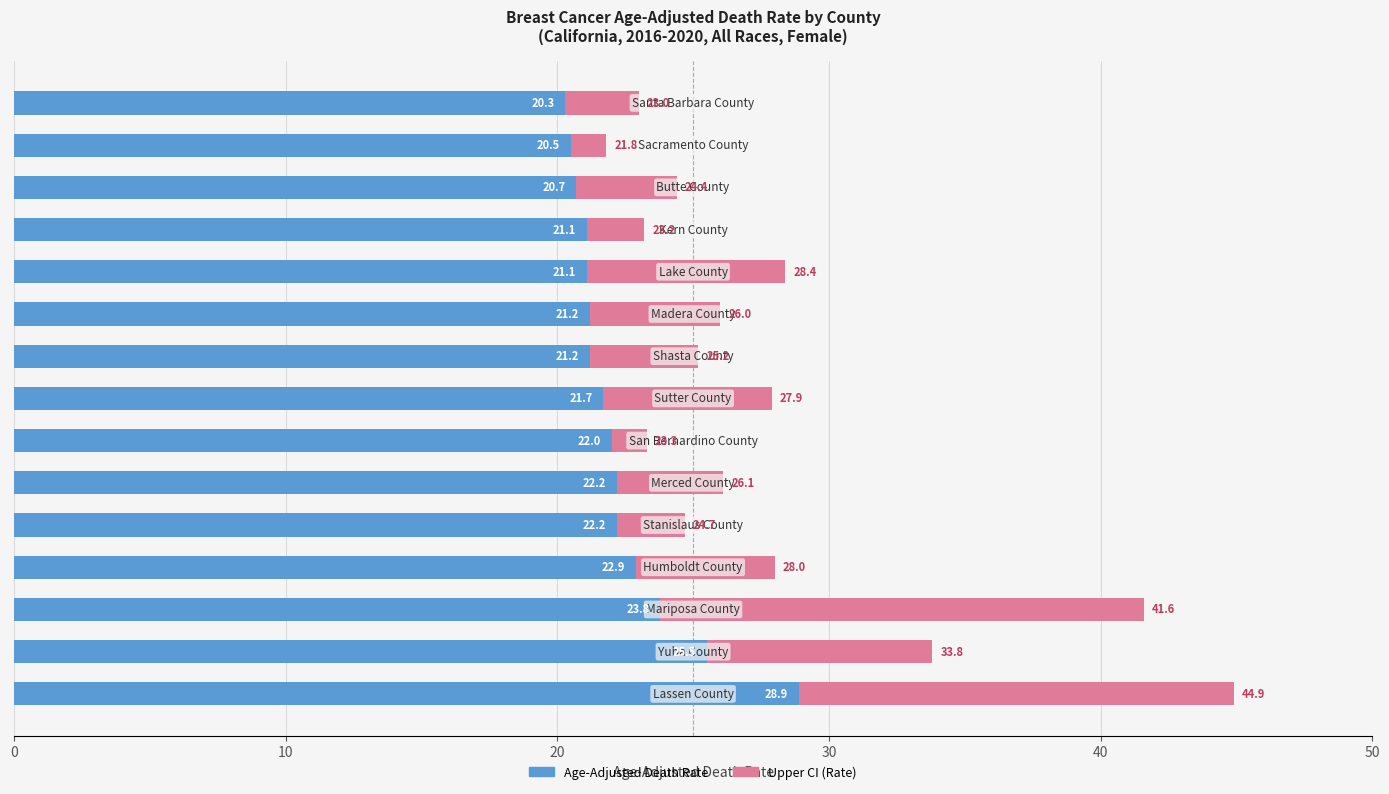

What is the sum of all Age-Adjusted Death Rate values?

335.3